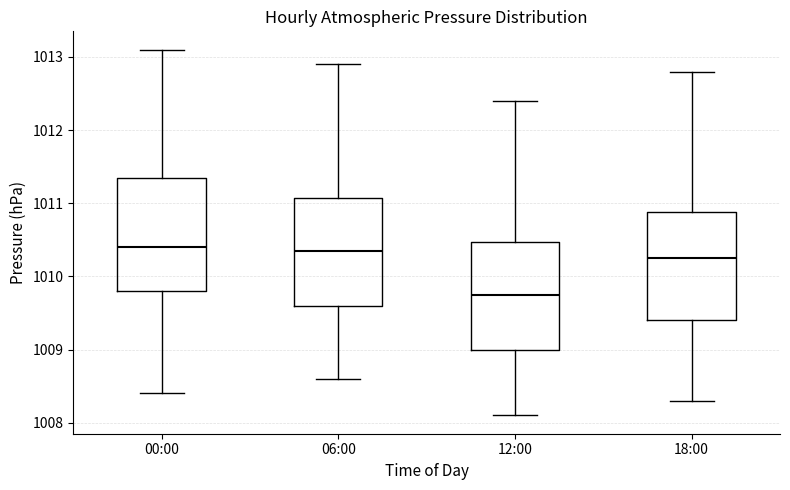

Which box has the lowest median line?

12:00